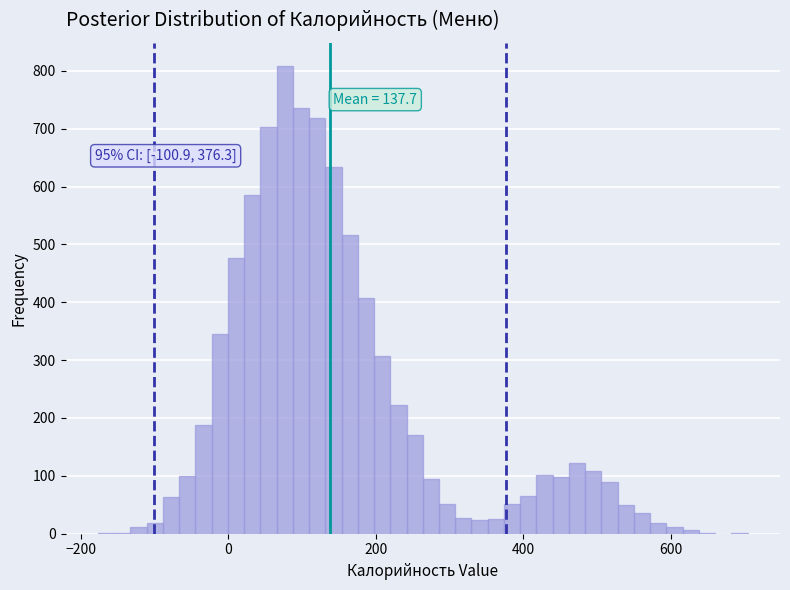

Read against the x-axis, roughly where is the centre of the tallest bar?

80